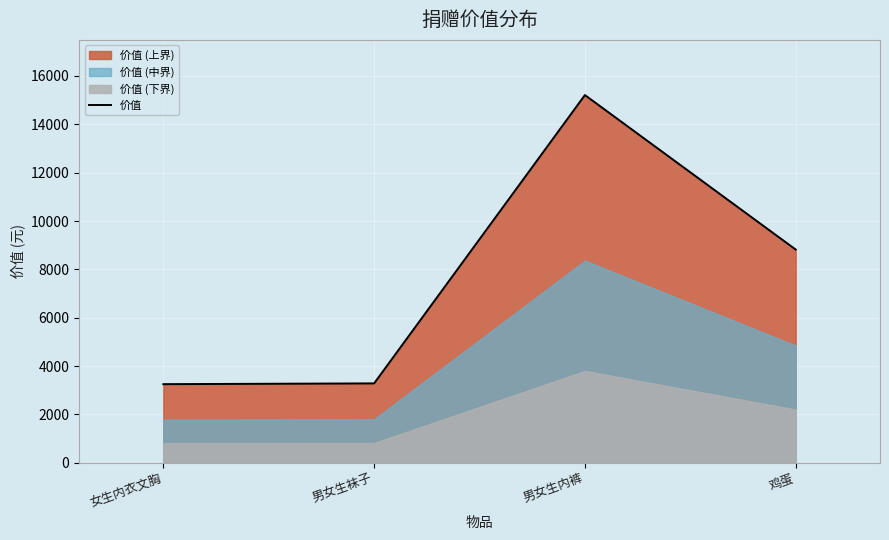

What is the ratio of the value at 男女生内裤 to the value at 男女生袜子?

4.6